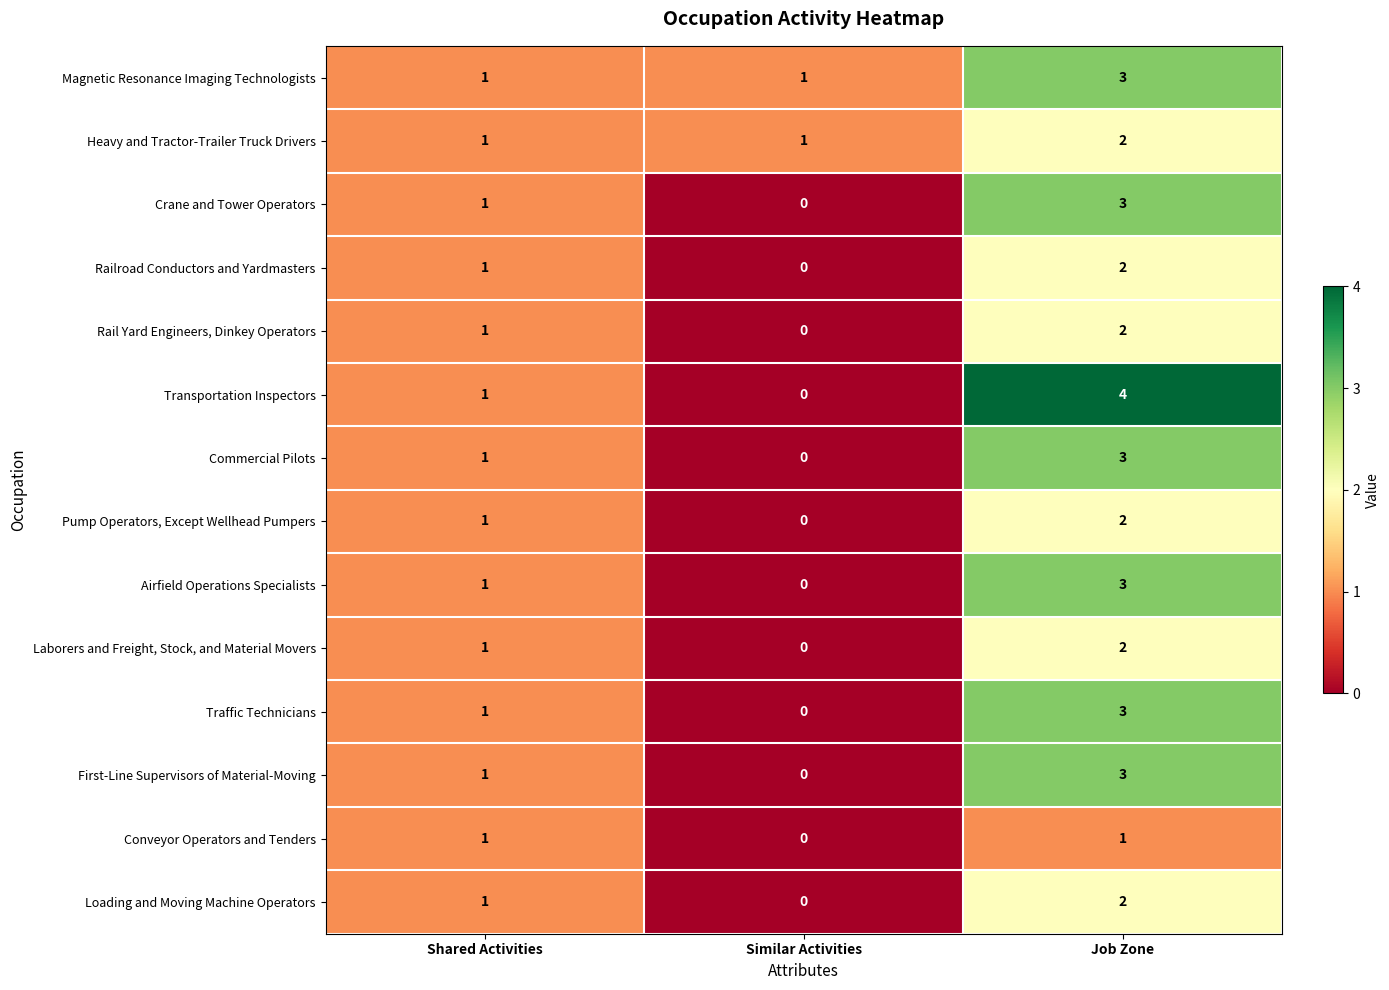

Rank the series by their maximum value, from highest to lowest.

Transportation Inspectors, Magnetic Resonance Imaging Technologists, Crane and Tower Operators, Commercial Pilots, Airfield Operations Specialists, Traffic Technicians, First-Line Supervisors of Material-Moving, Heavy and Tractor-Trailer Truck Drivers, Railroad Conductors and Yardmasters, Rail Yard Engineers, Dinkey Operators, Pump Operators, Except Wellhead Pumpers, Laborers and Freight, Stock, and Material Movers, Loading and Moving Machine Operators, Conveyor Operators and Tenders